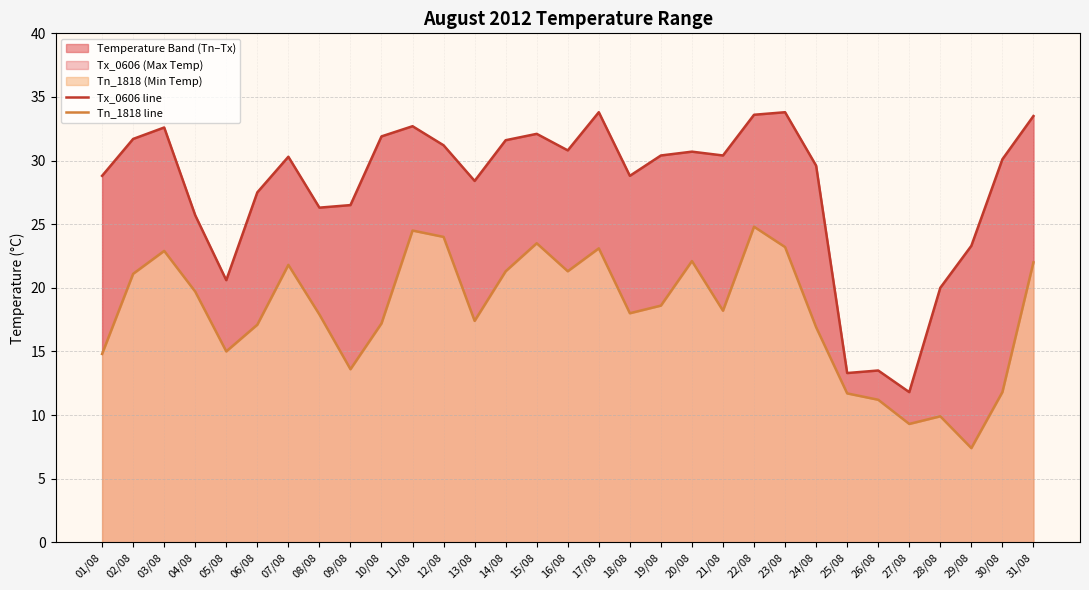

How many interior local peaks does the Tx_0606 line series have?

8